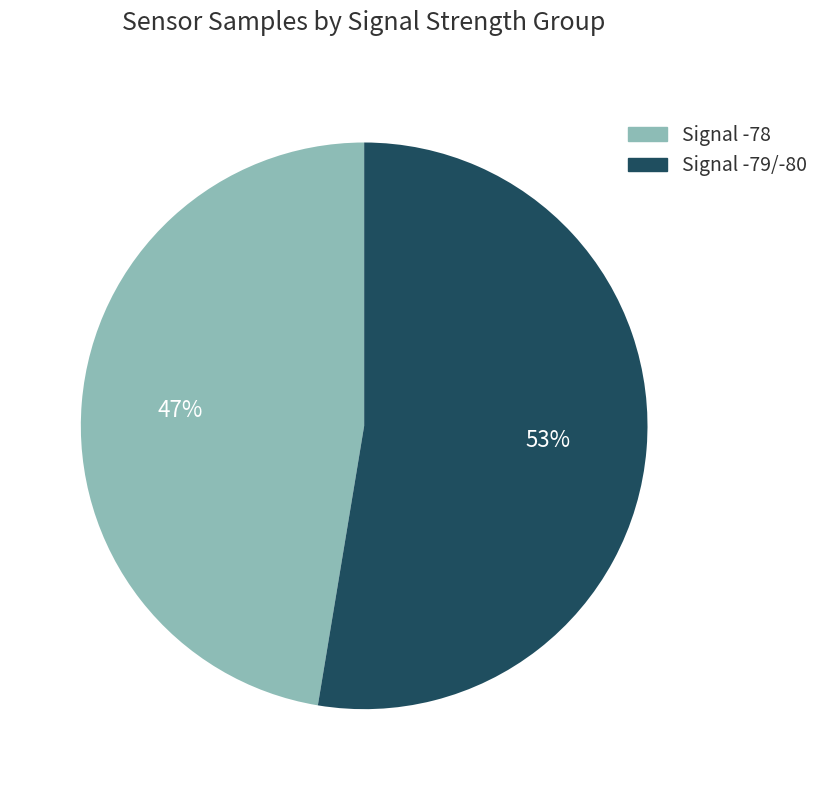

Is there any slice that represents more than half of the pie?

Yes